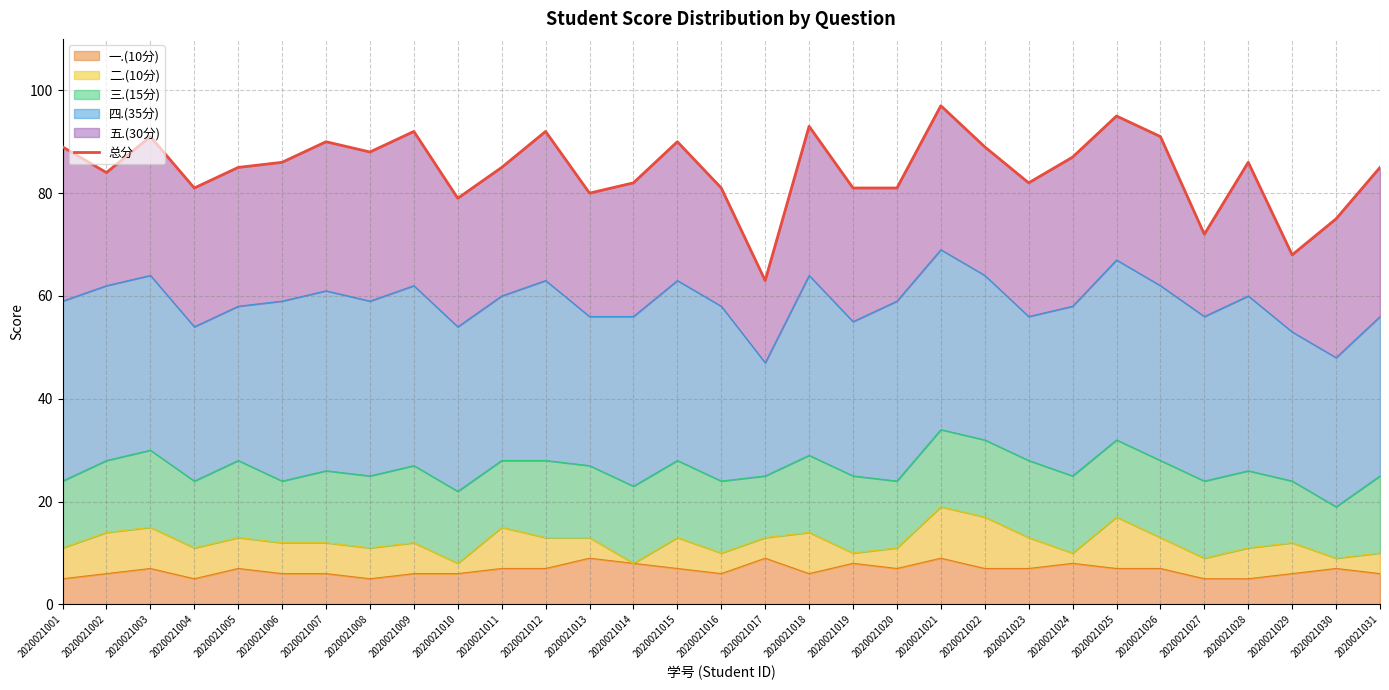

Where is the first local maximum?

2020021003